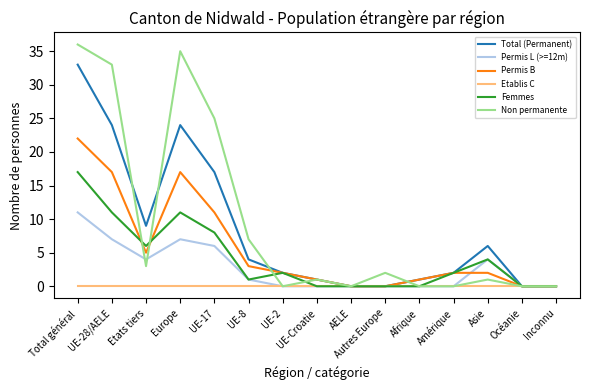

At UE-17, list the series in order from smallest to largest.

Etablis C, Permis L (>=12m), Femmes, Permis B, Total (Permanent), Non permanente